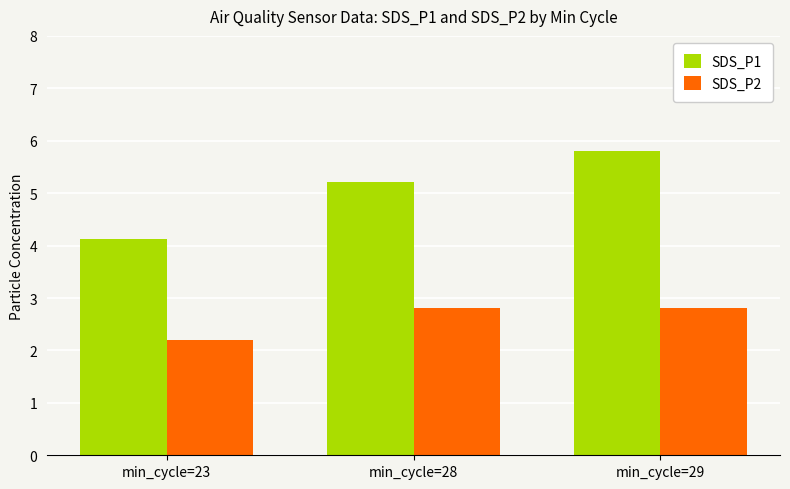

True or false: SDS_P2 has a value of 2.8 at min_cycle=29.

True